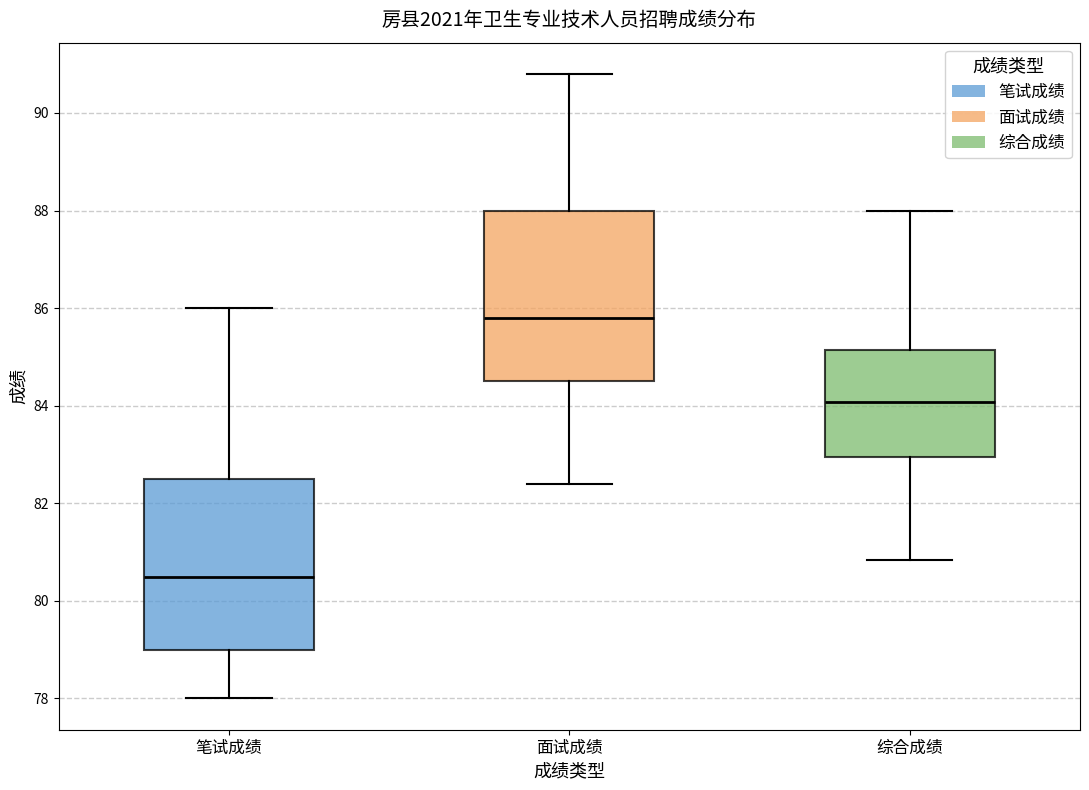

Which box has the lowest median line?

笔试成绩